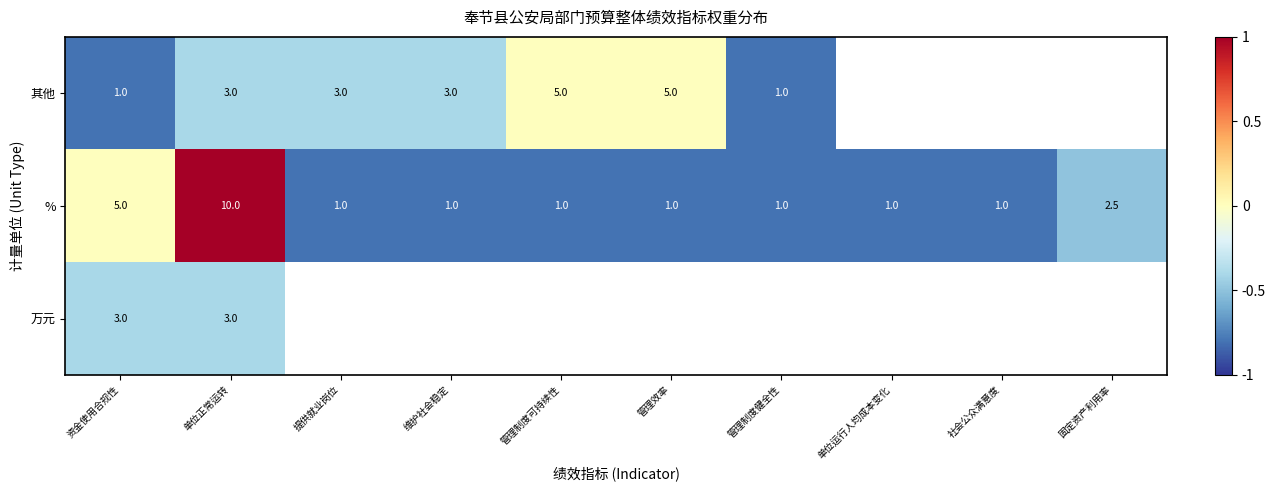

The 其他 series shows 3.0 at 管理效率. True or false?

False